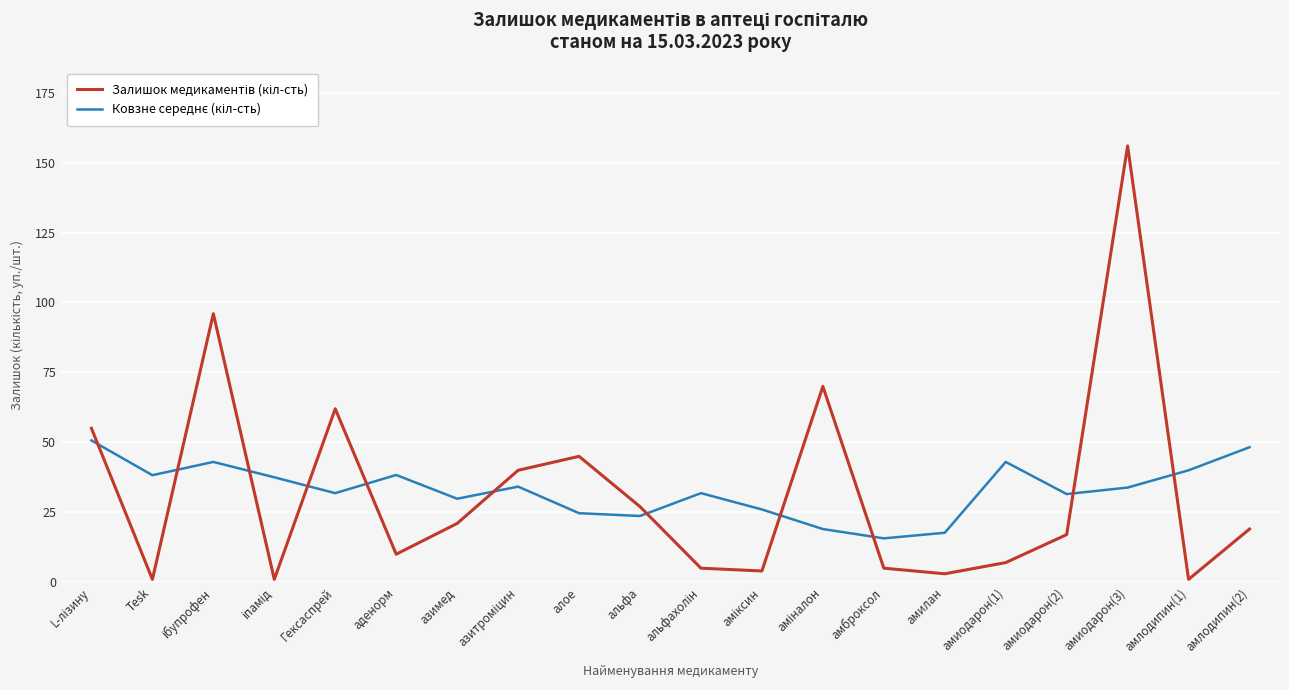

What is the maximum value shown in the chart?

156.0